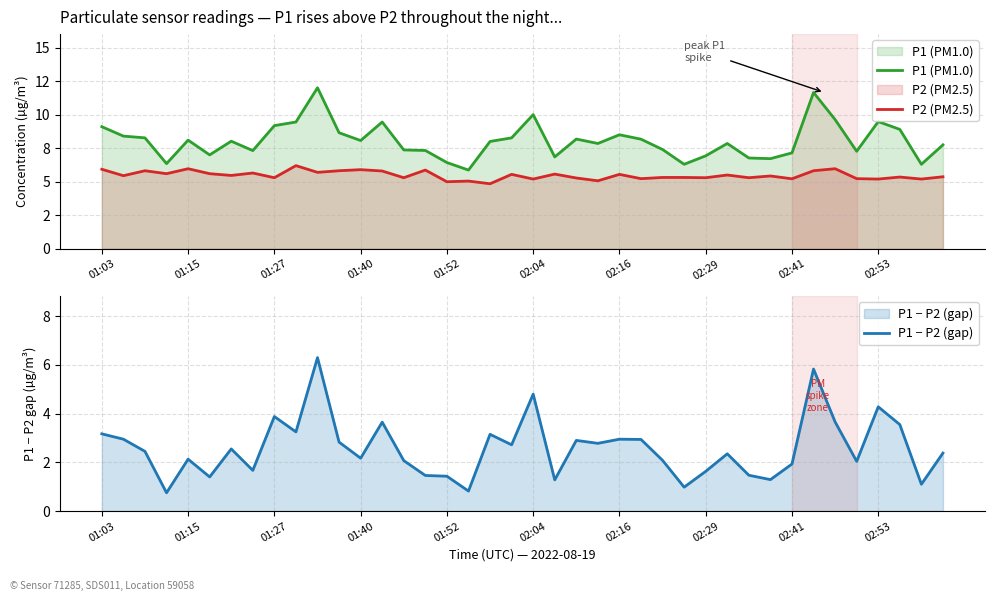

Is it true that P1 − P2 (gap) equals 3.0 at 01:40?

False